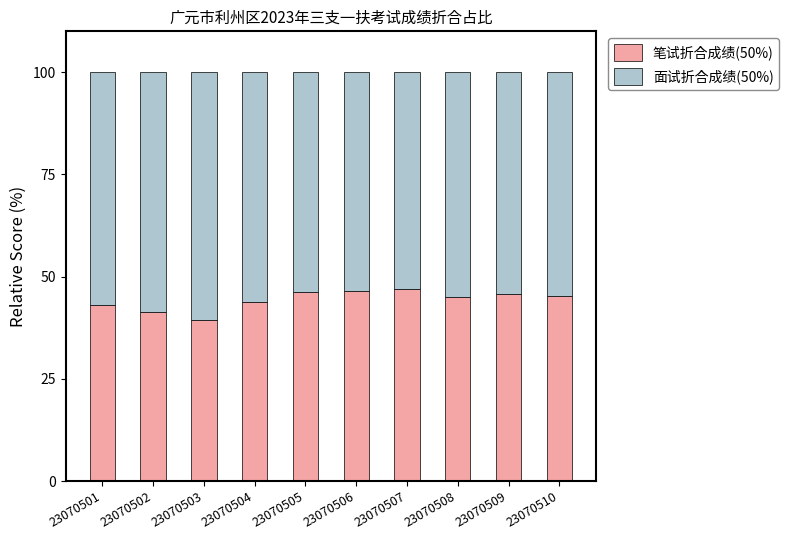

What is the average value of the 笔试折合成绩(50%) series?

44.3